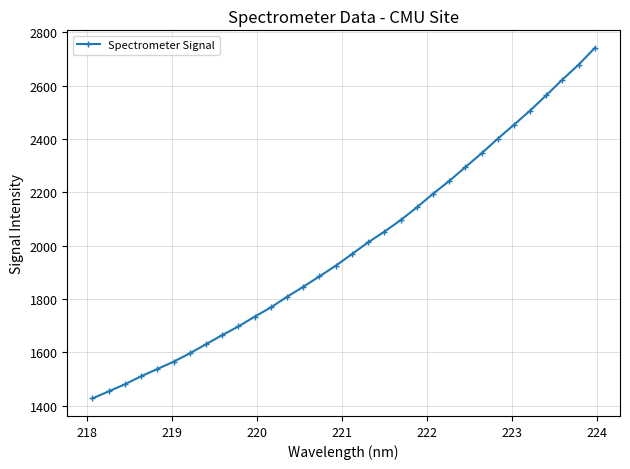

What is the average value?

1994.6